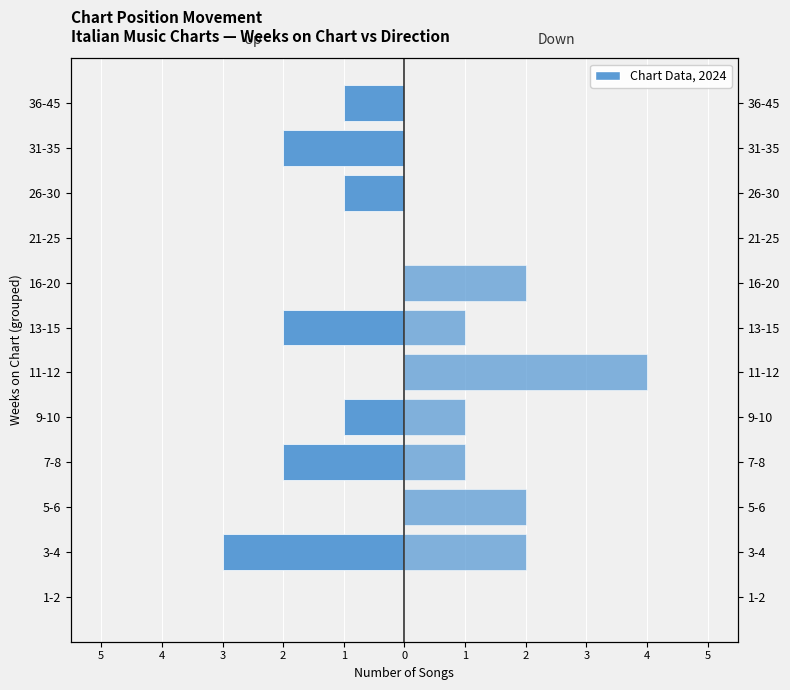

What is the spread (max minus min) of values at 3-4?

5